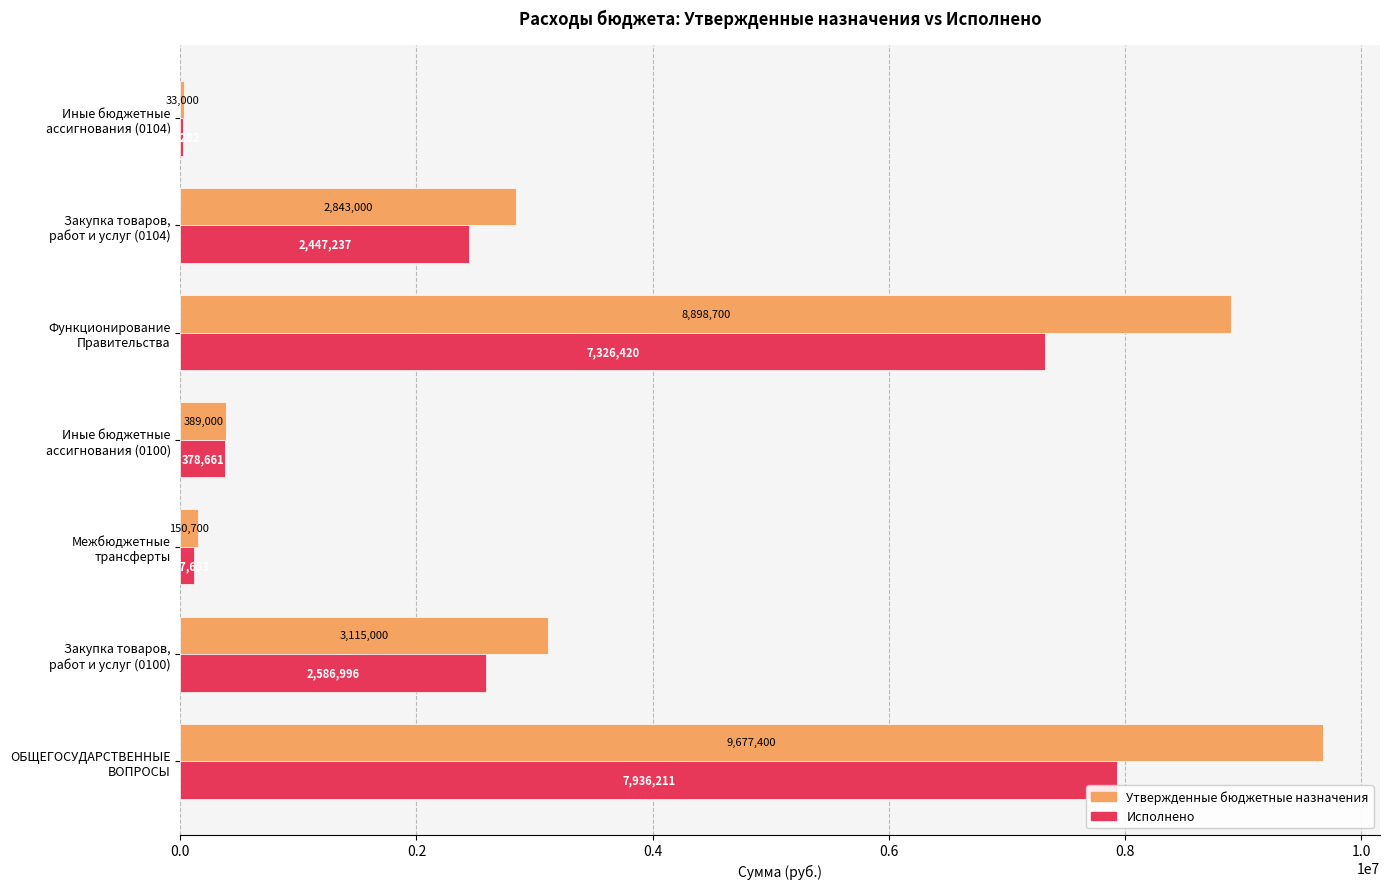

What is the sum of all Утвержденные бюджетные назначения values?

25106800.0